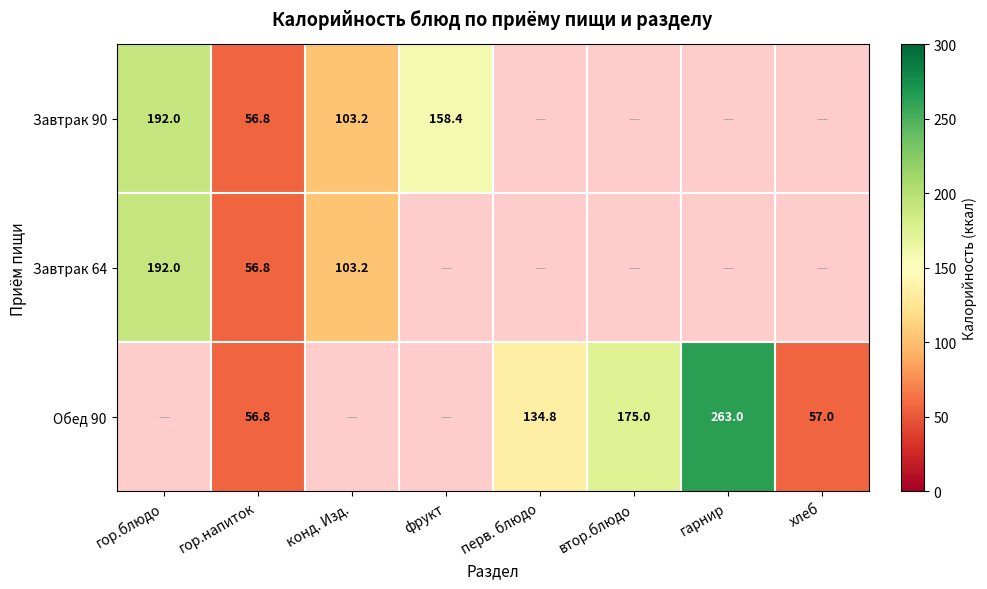

Is it true that Завтрак 90 equals 338.1 at гор.блюдо?

False